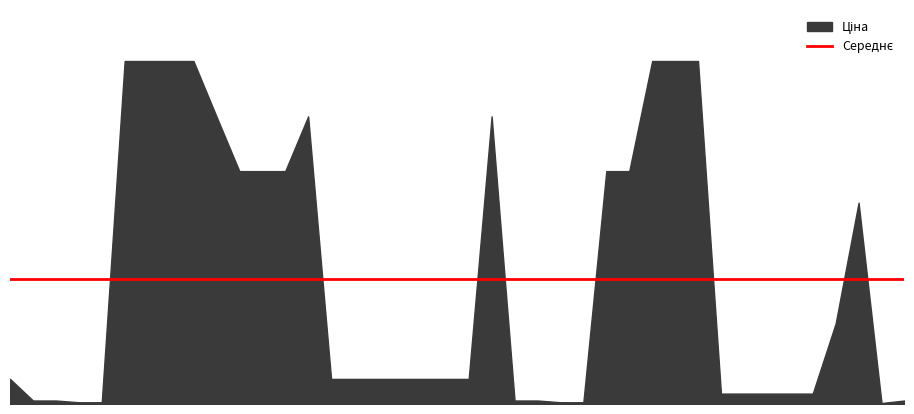

What is the smallest value displayed?

31.7